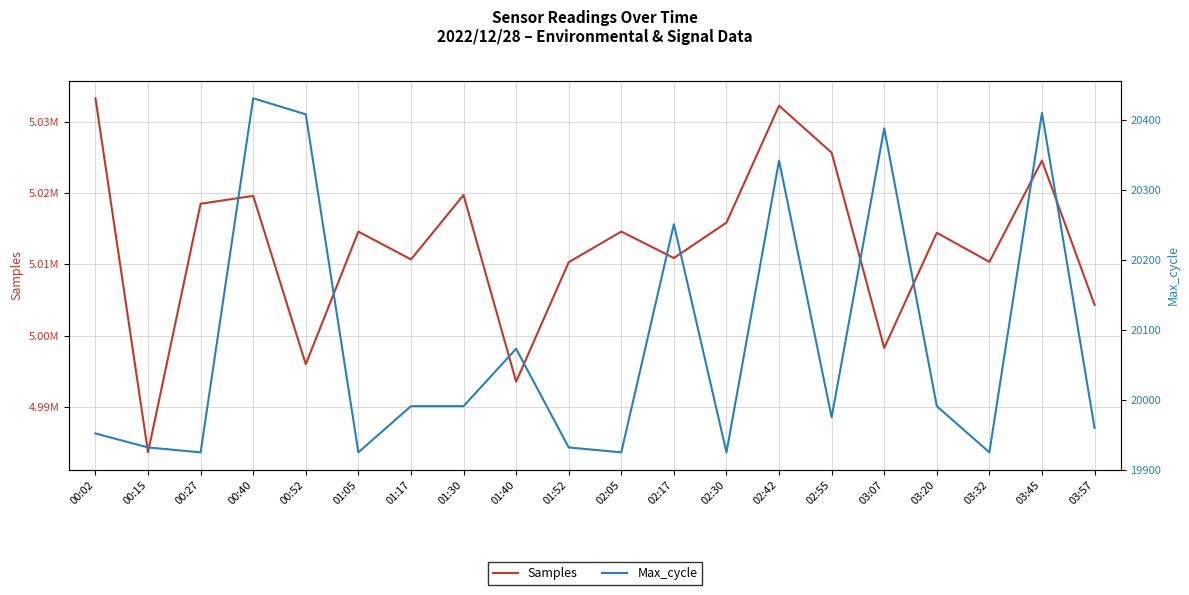

What position from the right is 00:27?

18